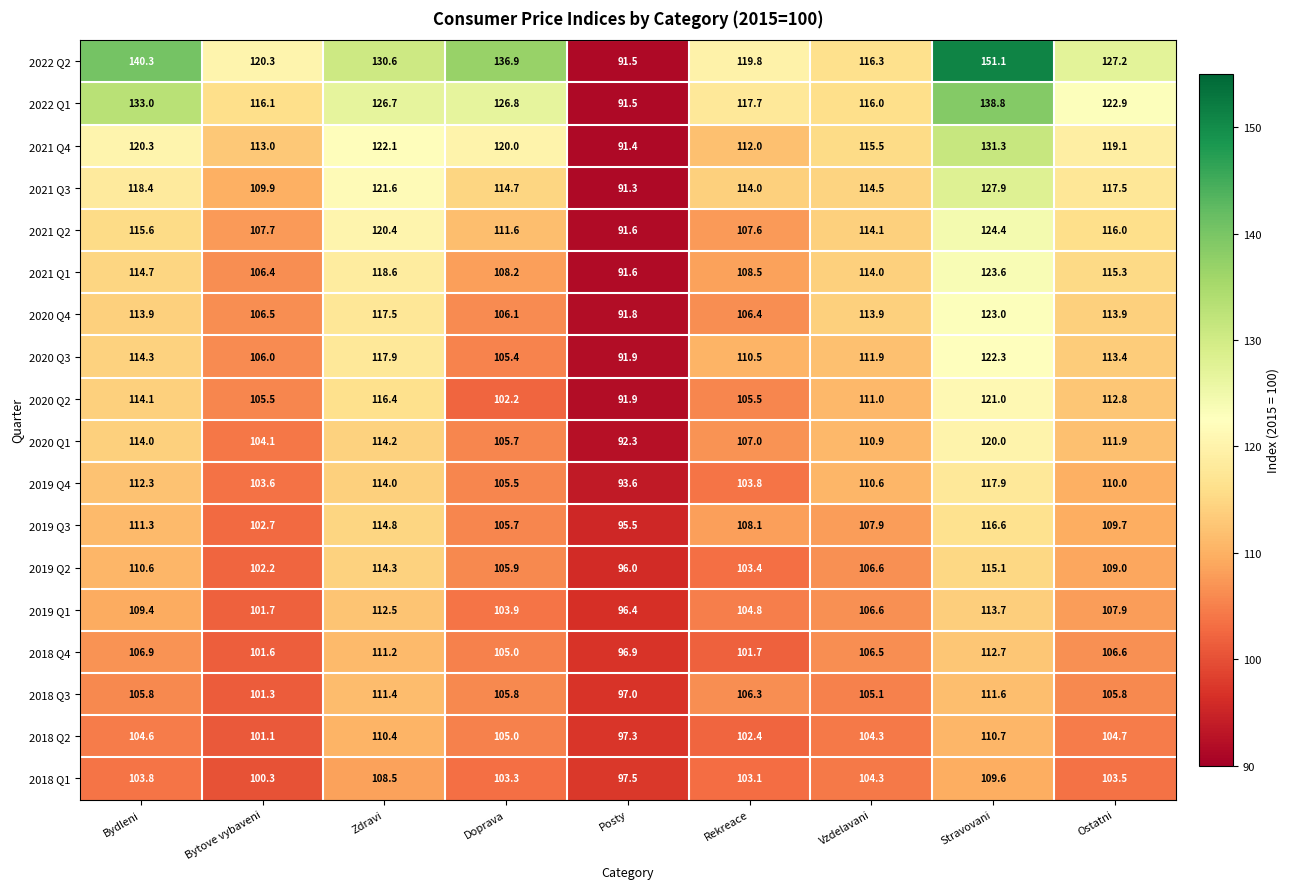

List the series in order of their peak value, lowest first.

2018 Q1, 2018 Q2, 2018 Q3, 2018 Q4, 2019 Q1, 2019 Q2, 2019 Q3, 2019 Q4, 2020 Q1, 2020 Q2, 2020 Q3, 2020 Q4, 2021 Q1, 2021 Q2, 2021 Q3, 2021 Q4, 2022 Q1, 2022 Q2